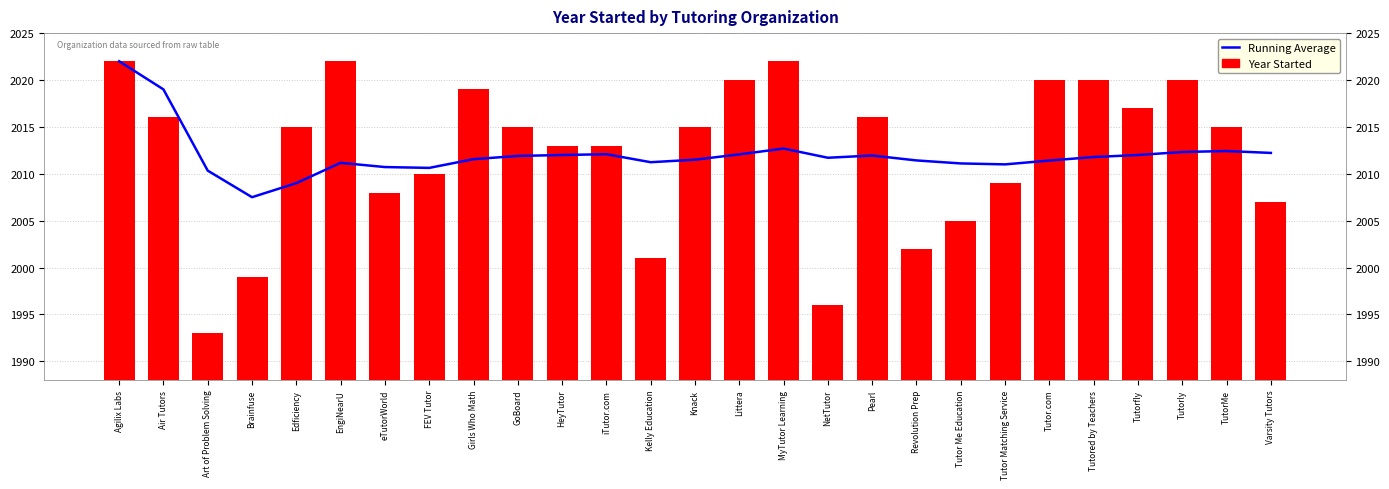

Is it true that Year Started equals 2670.0 at Tutored by Teachers?

False